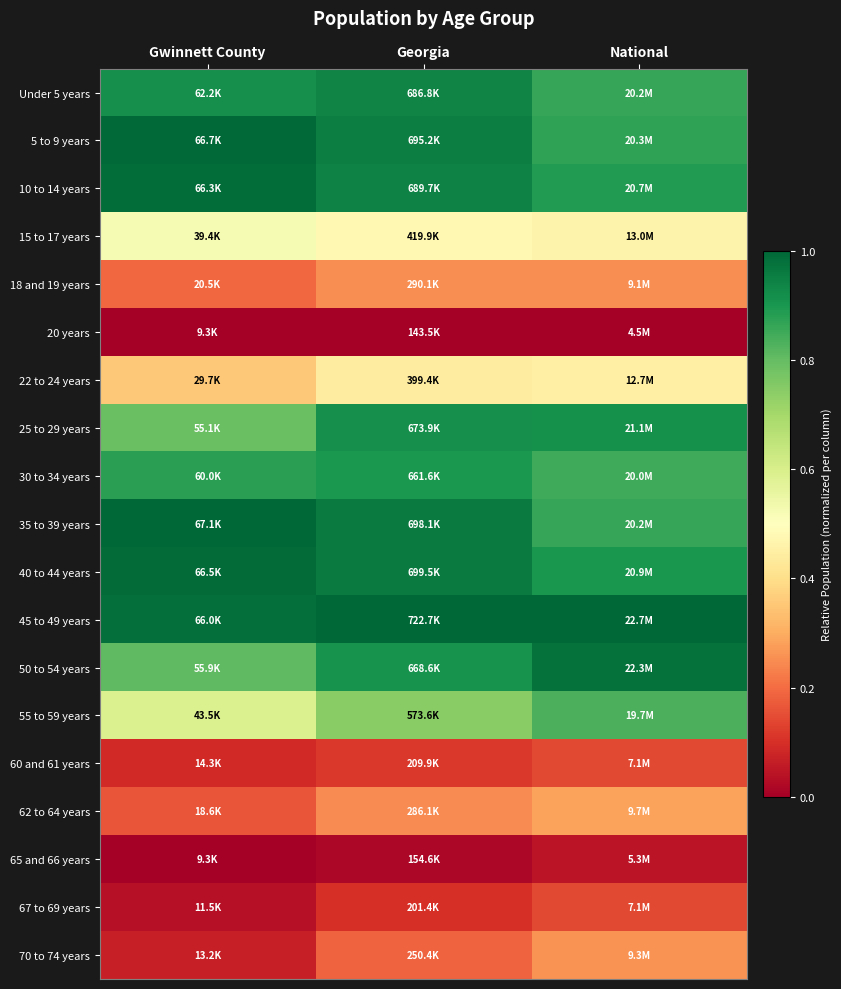

What is the difference between the highest and lowest values at Gwinnett County?

1.0